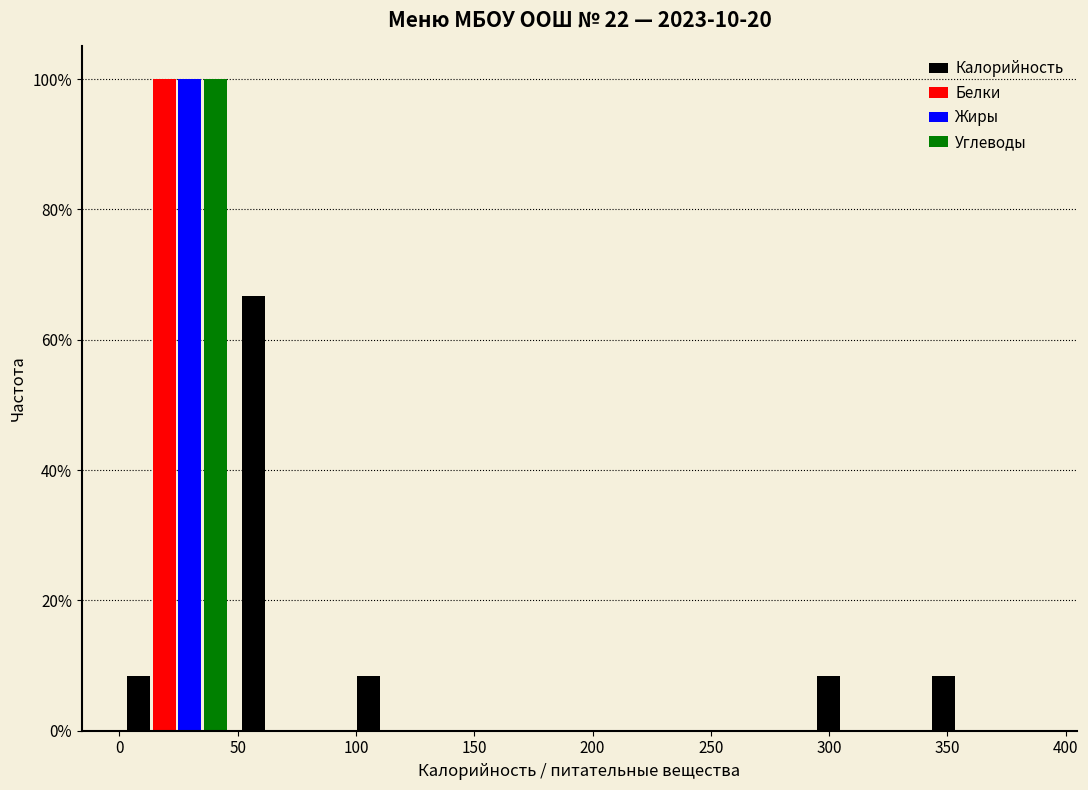

Reading left to right, transcribe this chart: for each range on the x-axis, give the height of each series' bar. Neither the bar edges nor the heights are printed on the chart, so give them approximately, as read against the axes.

0 to 50: Калорийность=8	Белки=100	Жиры=100	Углеводы=100
50 to 95: Калорийность=66	Белки=0	Жиры=0	Углеводы=0
95 to 145: Калорийность=8	Белки=0	Жиры=0	Углеводы=0
145 to 195: Калорийность=0	Белки=0	Жиры=0	Углеводы=0
195 to 245: Калорийность=0	Белки=0	Жиры=0	Углеводы=0
245 to 290: Калорийность=0	Белки=0	Жиры=0	Углеводы=0
290 to 340: Калорийность=8	Белки=0	Жиры=0	Углеводы=0
340 to 390: Калорийность=8	Белки=0	Жиры=0	Углеводы=0